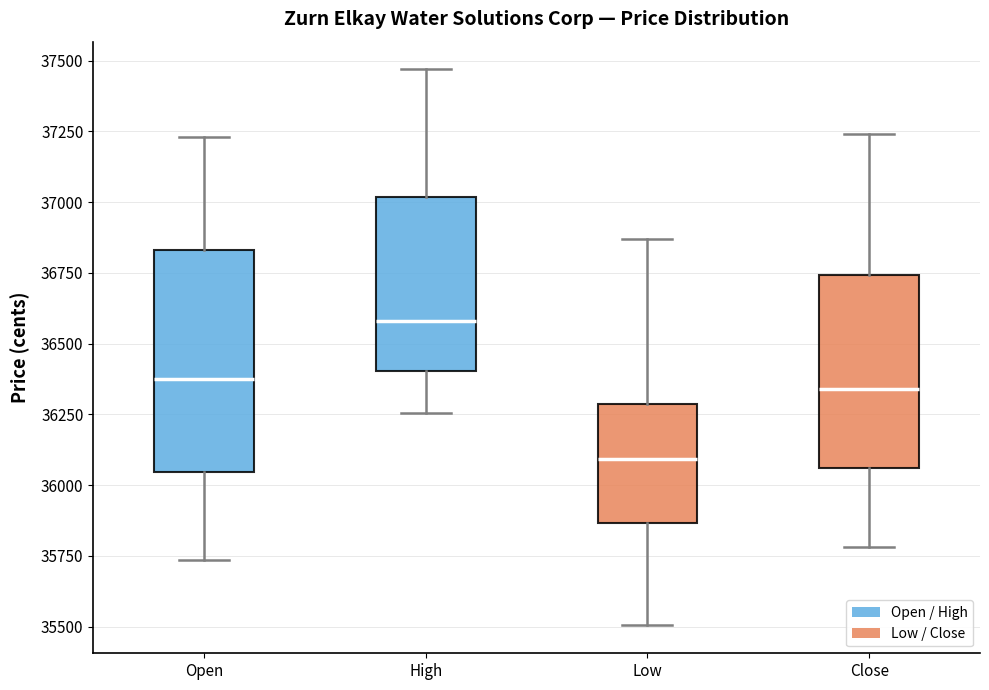

Where does the median line of the box for Close sit on the y-axis? The values are not printed on the chart, so give them approximately, as read against the axis.

36350